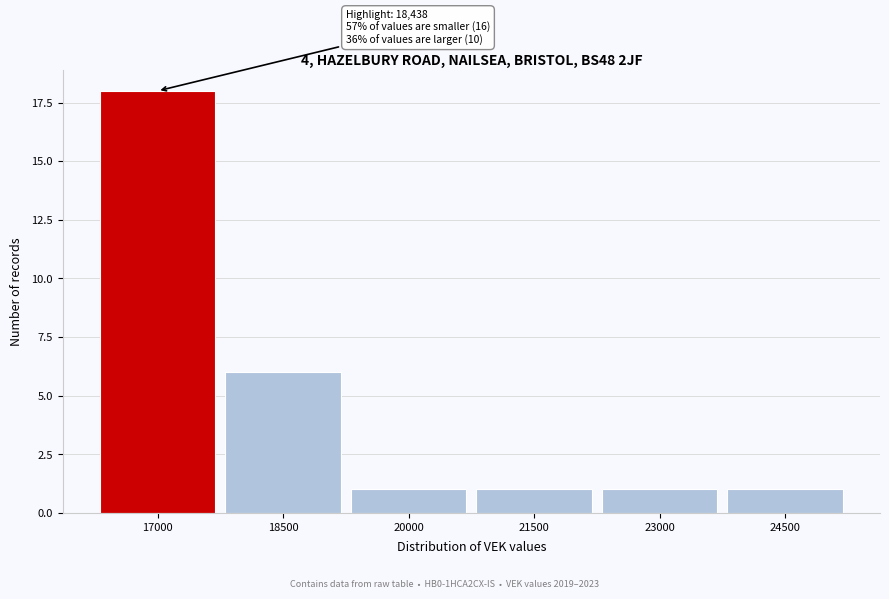

Reading right to left, what are all the values shown in this chart?

1	1	1	1	6	18